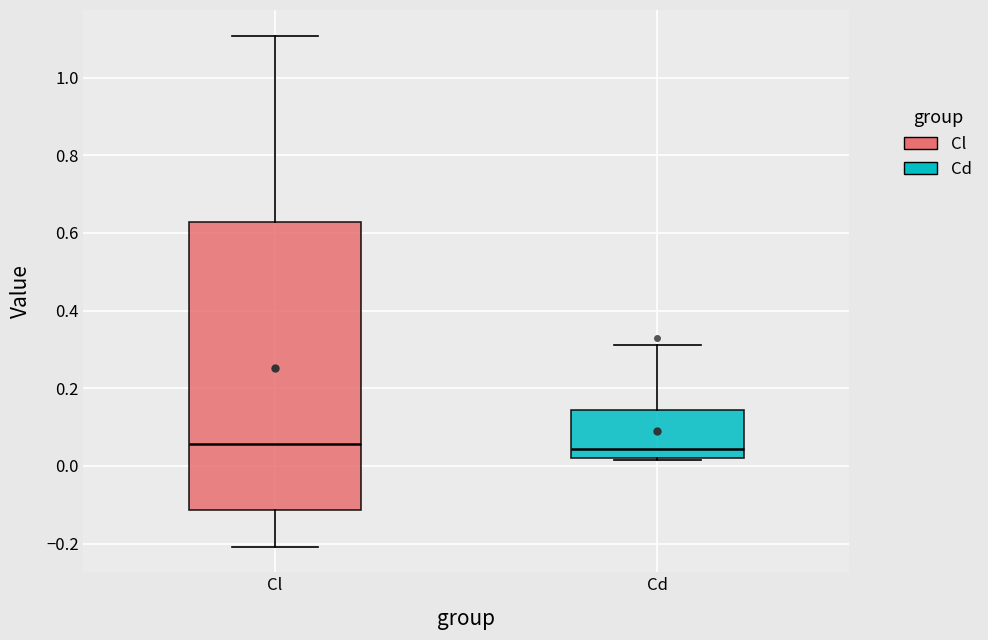

Comparing the boxes themselves (not the whiskers), which one is the tallest?

Cl